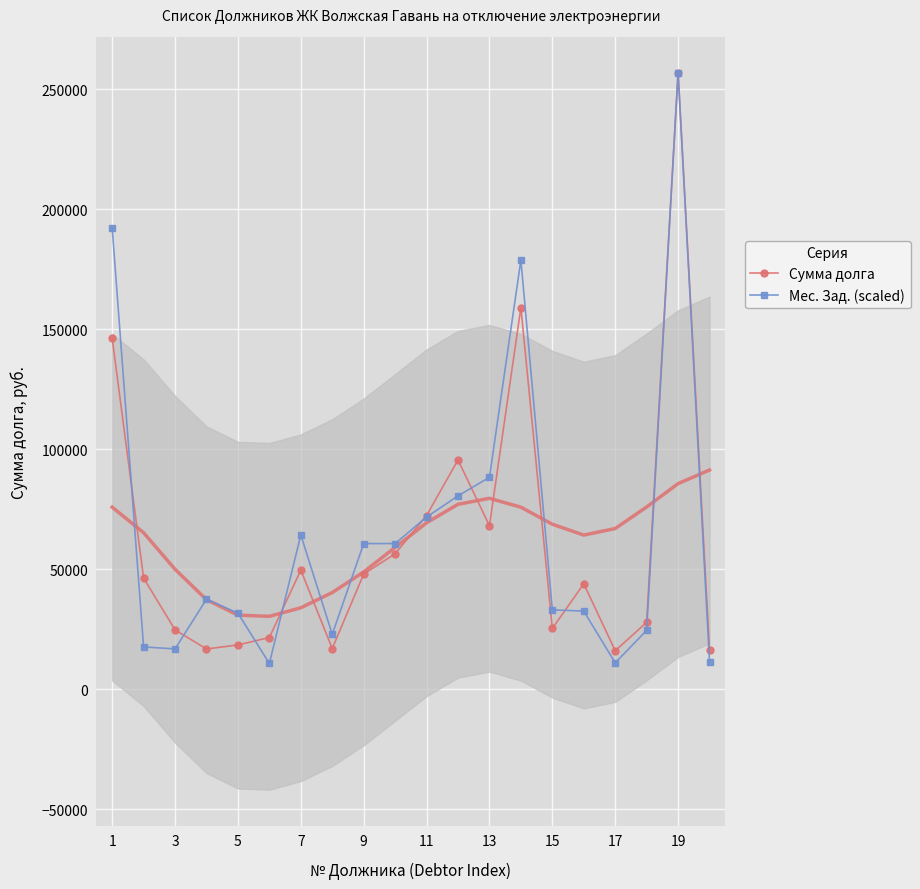

What is the sum of the Сумма долга values at 11 and 15?

97744.7